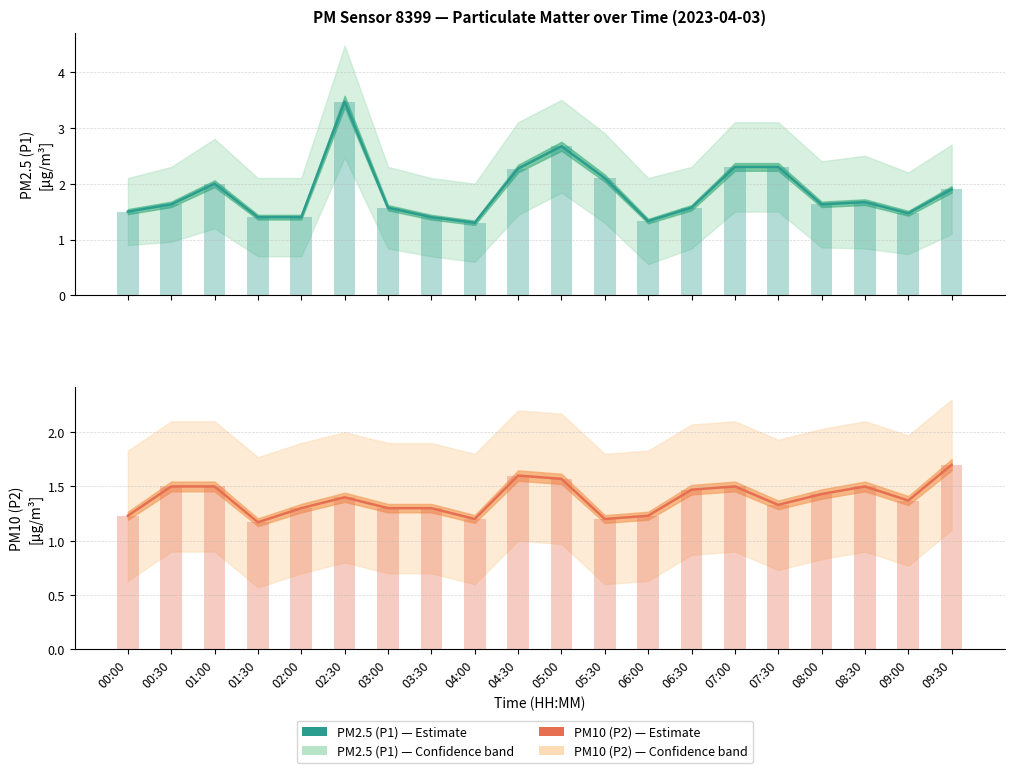

What is the spread (max minus min) of values at 05:30?

0.9